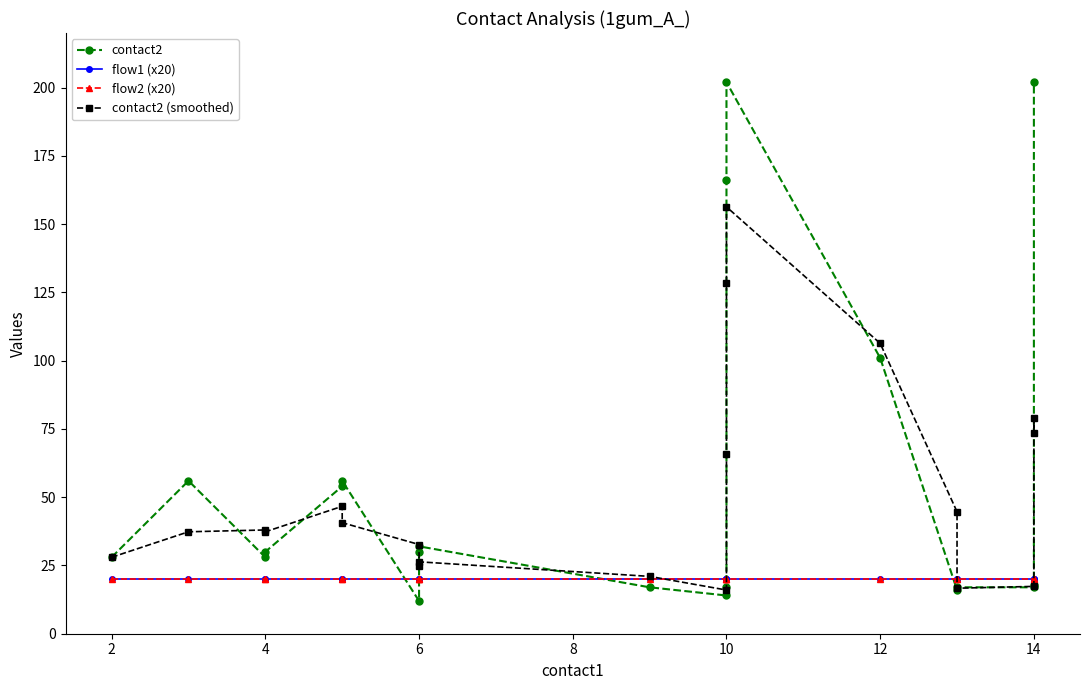

How many times do contact2 (smoothed) and flow1 (x20) cross each other?

4